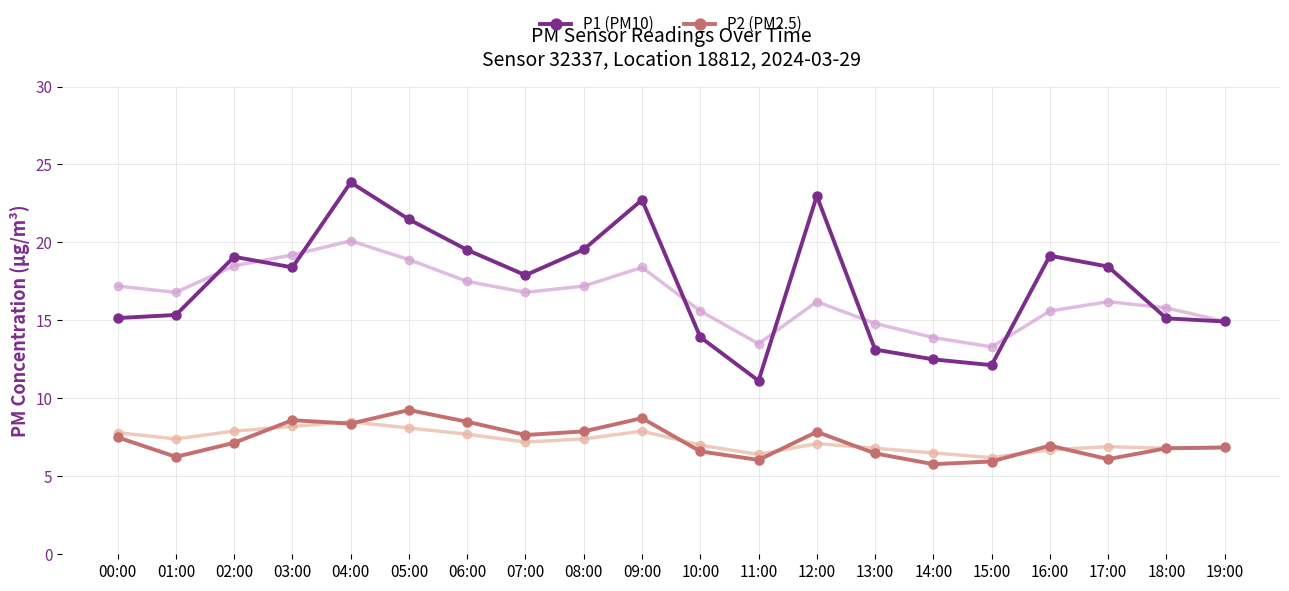

Where is the first local minimum for P2 (PM2.5)?

01:00